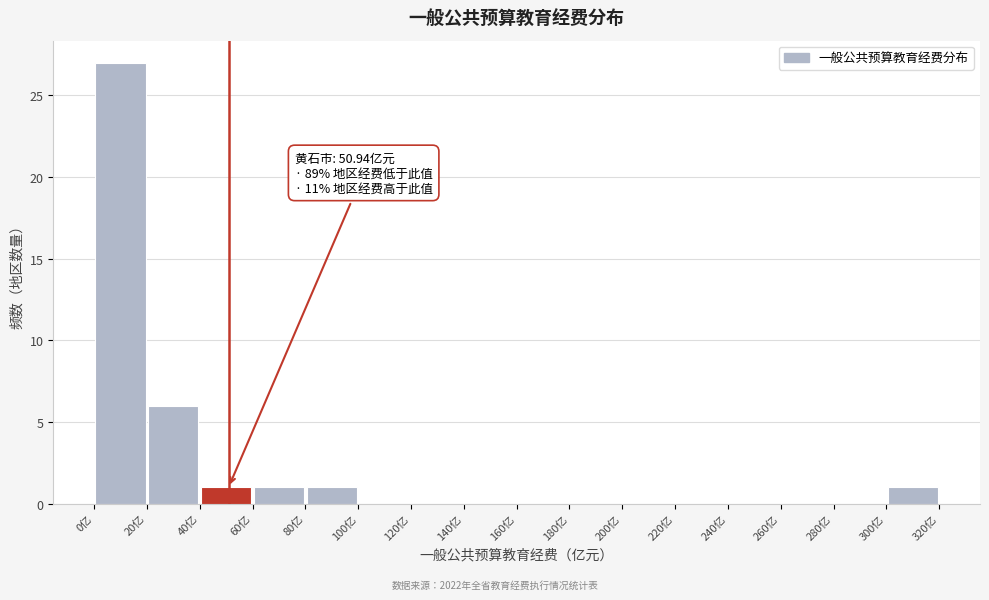

Which range on the x-axis has the tallest bar?

0 to 20